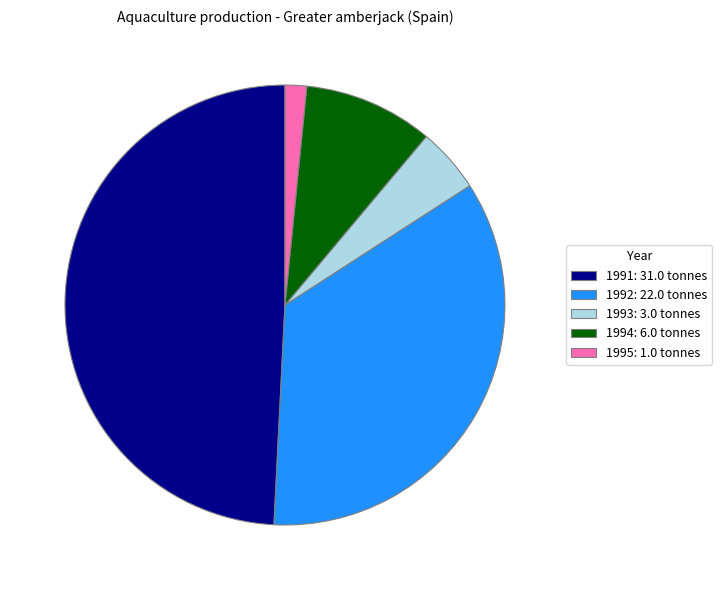

Approximately how many times larger is the value at 1994: 6.0 tonnes compared to 1992: 22.0 tonnes?

0.3